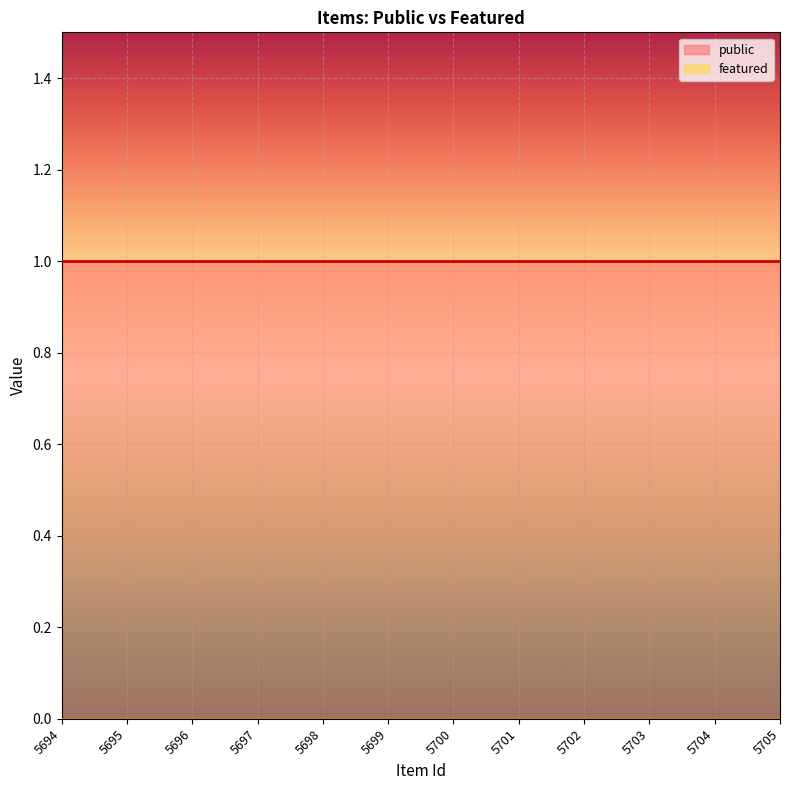

At which label does featured reach its minimum?

5694